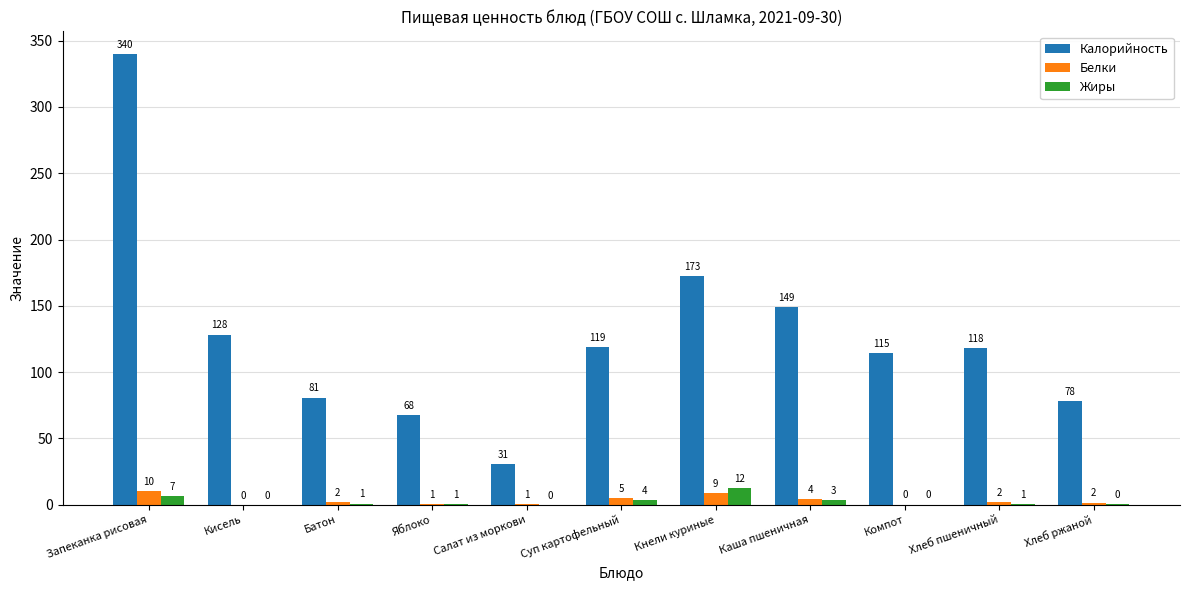

List the labels in order of Жиры value, smallest first.

Кисель, Салат из моркови, Компот, Хлеб ржаной, Яблоко, Хлеб пшеничный, Батон, Каша пшеничная, Суп картофельный, Запеканка рисовая, Кнели куриные